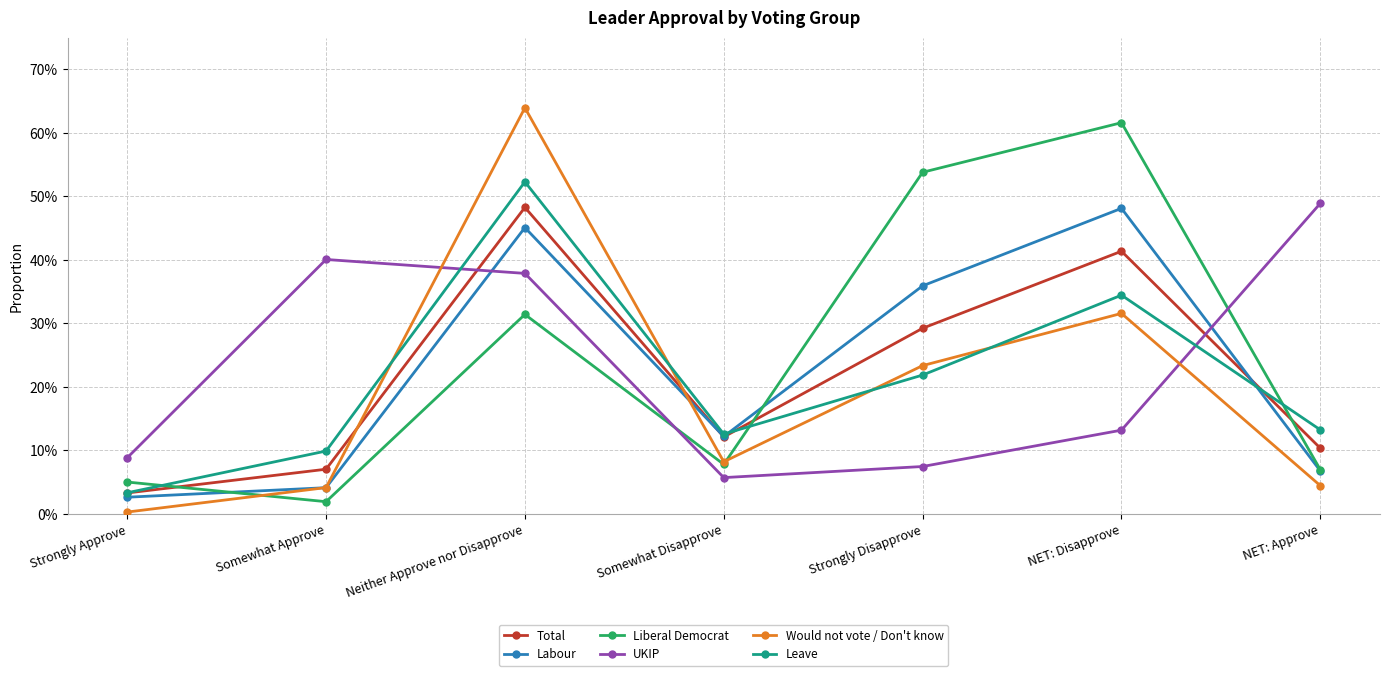

Where is the first local minimum for Total?

Somewhat Disapprove